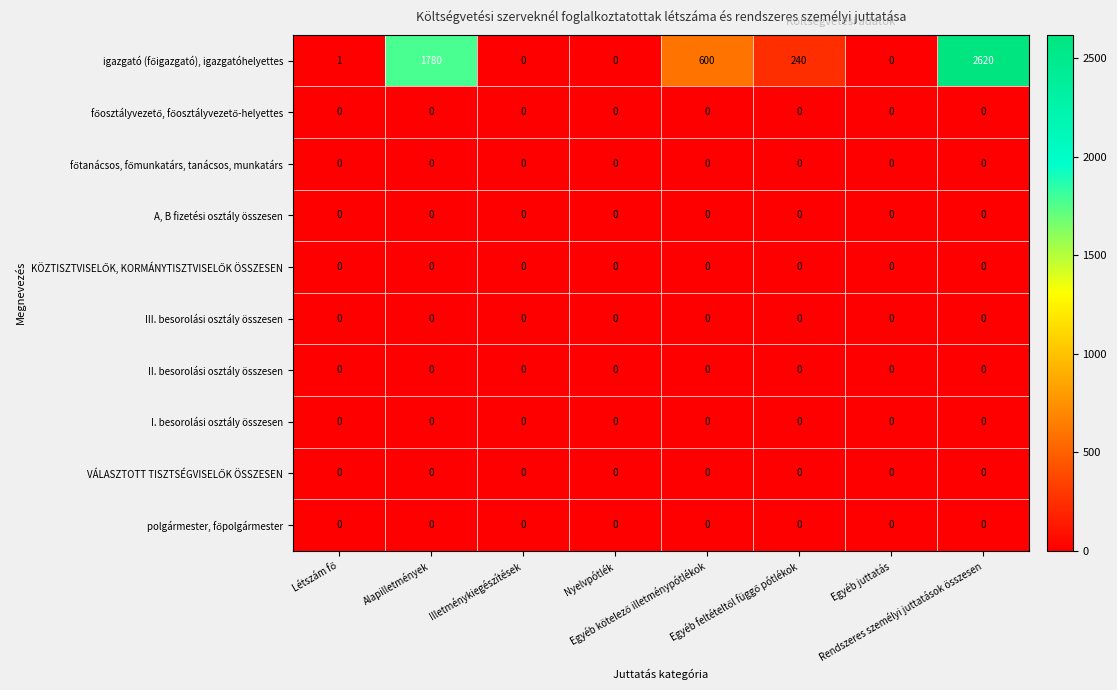

What is the maximum value shown in the chart?

2620